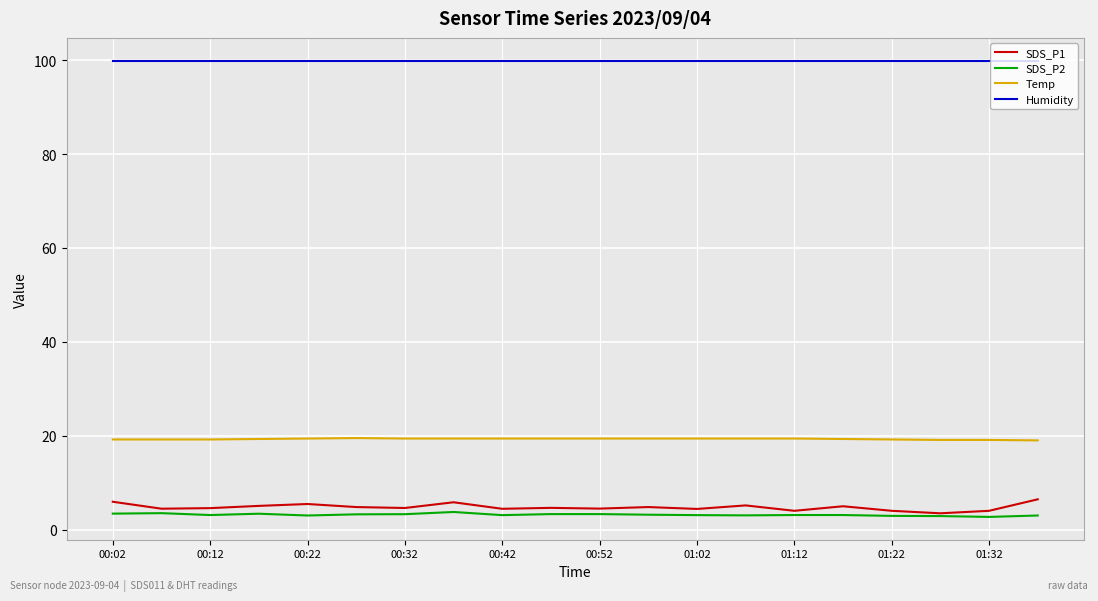

What is the highest value of the Humidity series?

99.9